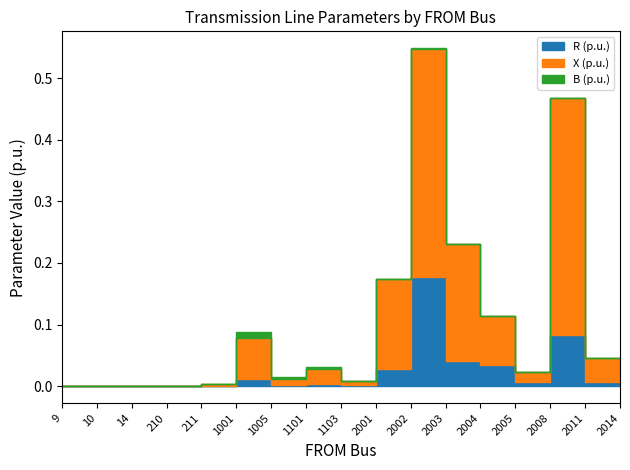

Which series changed the most between 2001 and 2008?

X (p.u.)